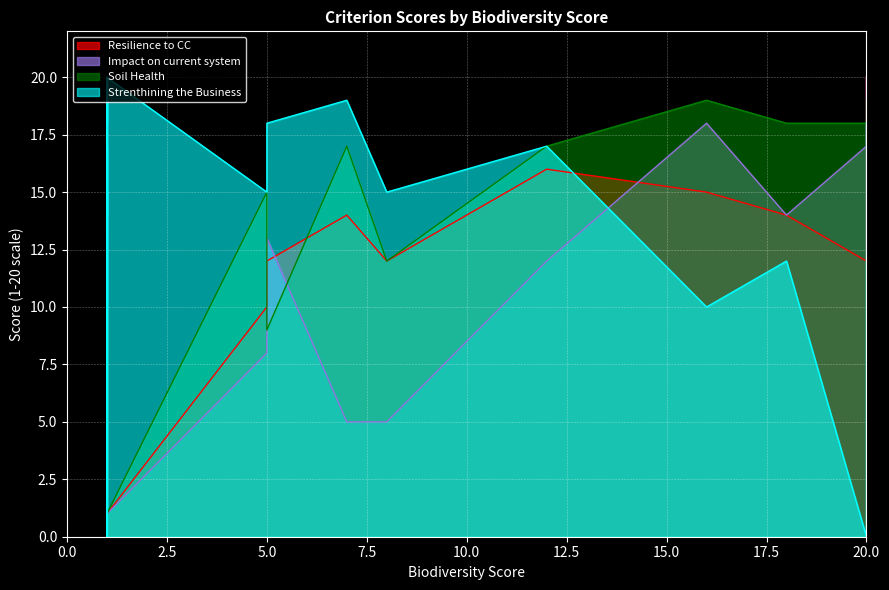

True or false: Soil Health has more than 2 interior local peaks.

True